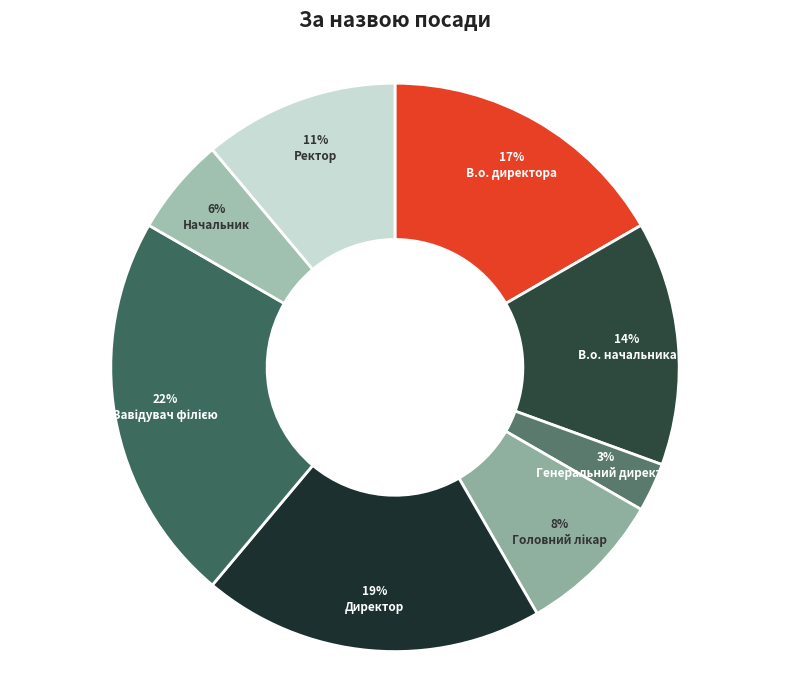

What percentage is the Головний лікар slice, to the nearest percent?

8%